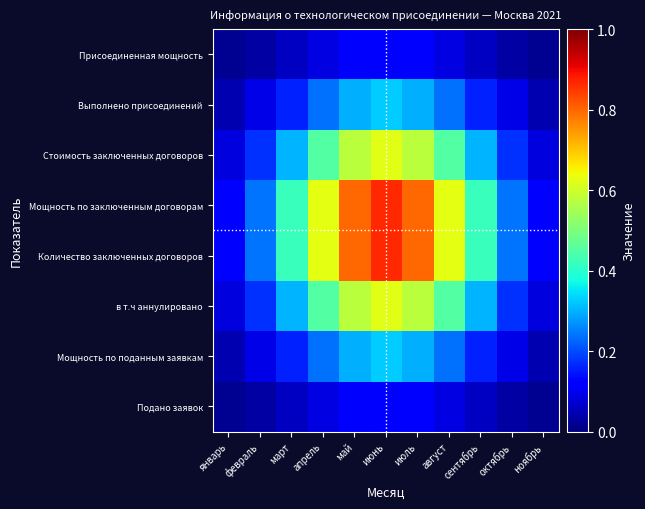

Between январь and август, which series saw the biggest shift?

Количество заключенных договоров